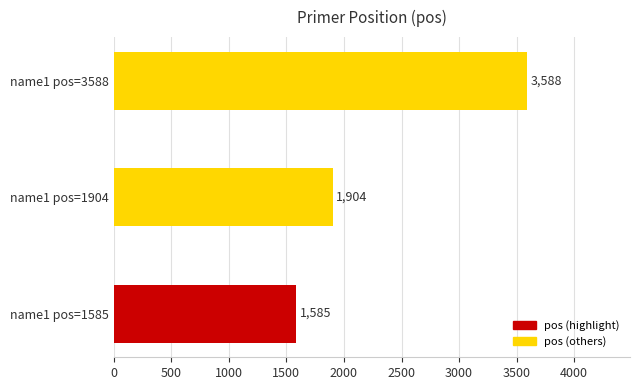

Does the chart contain stacked bars?

No